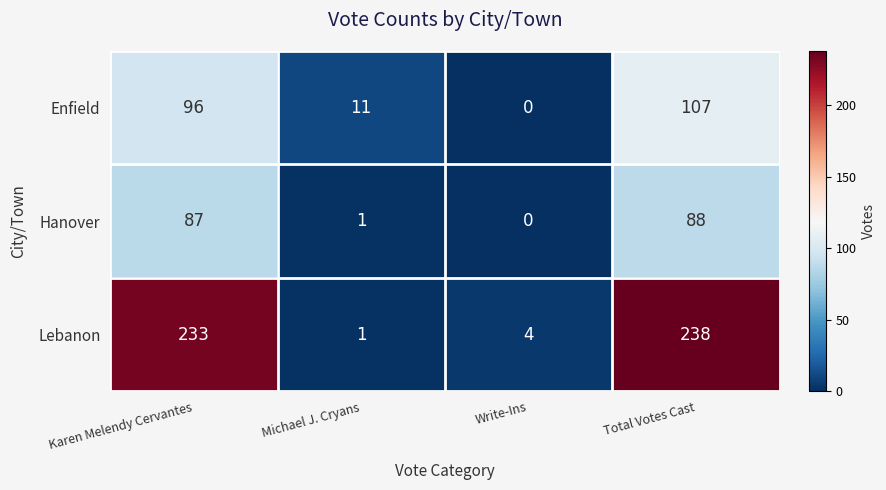

List the series in order of their peak value, highest first.

Lebanon, Enfield, Hanover